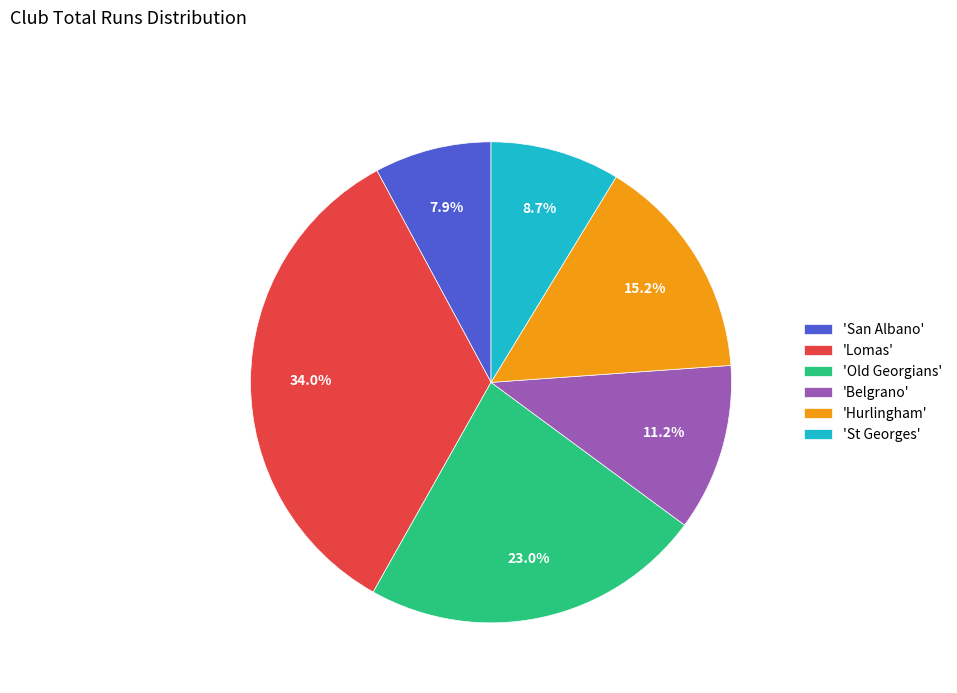

Which has a higher value, 'San Albano' or 'Belgrano'?

'Belgrano'